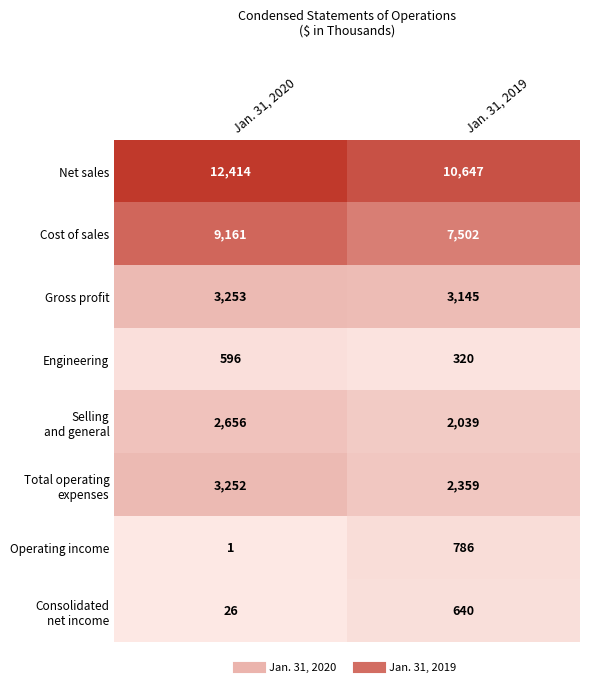

Which category has the lowest value in the Gross profit series?

Jan. 31, 2019